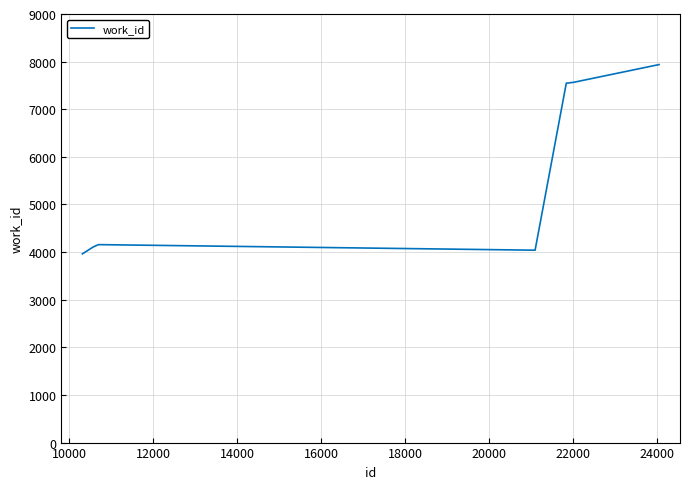

What is the difference between the maximum and minimum values?

3975